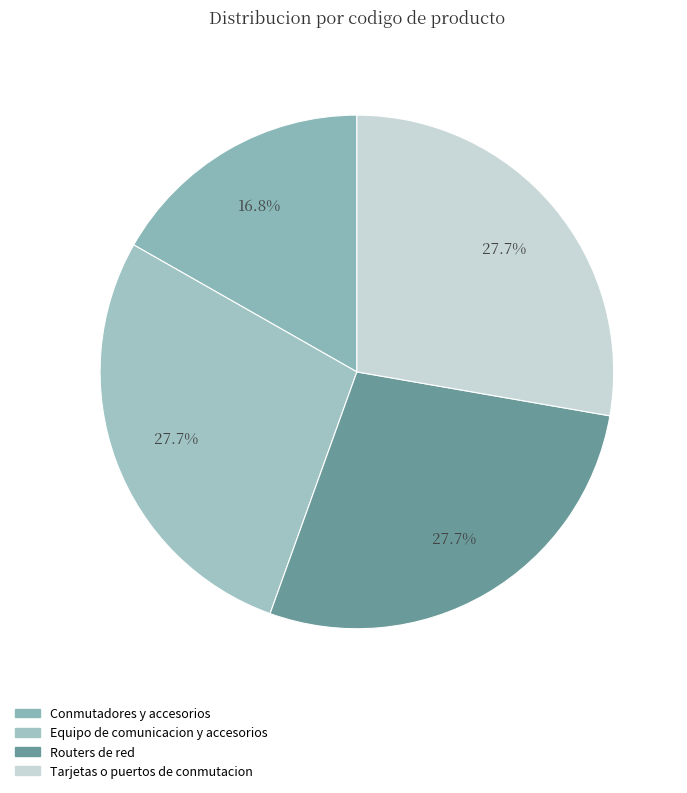

To the nearest percent, what percentage of the pie is Tarjetas o puertos de conmutacion?

28%